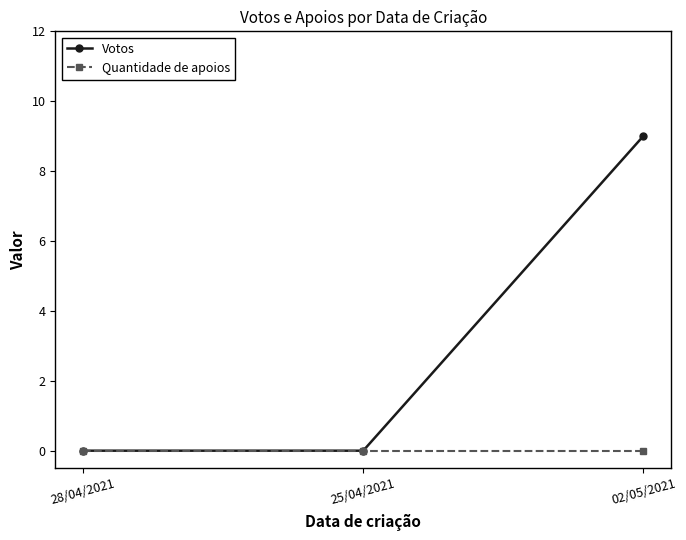

Which series has the largest range (max minus min)?

Votos